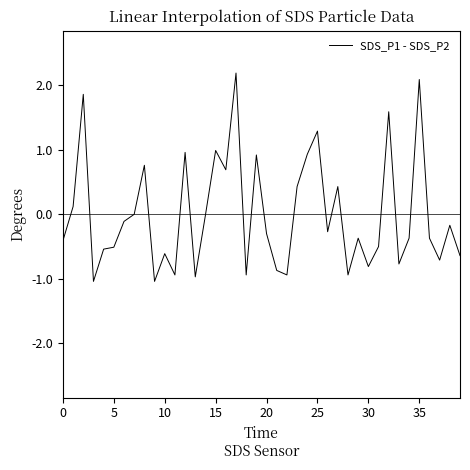

What is the greatest value displayed?

2.2